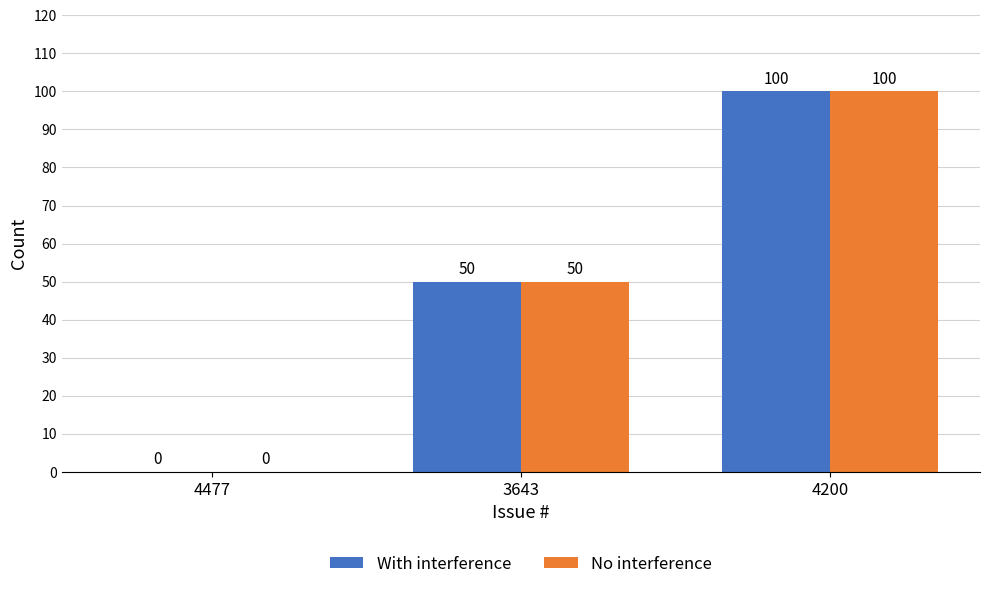

The value of With interference at 3643 is 50. True or false?

True